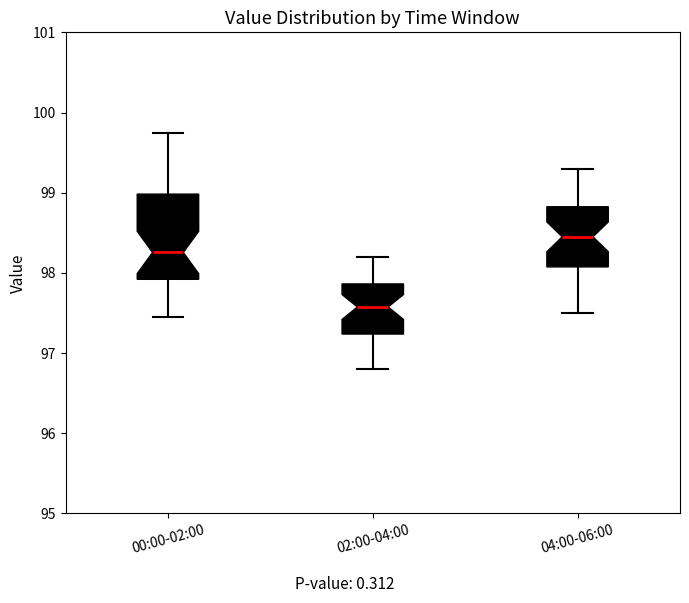

Reading left to right, transcribe this box plot: for each box, give where its median line is, the range the box spans, and where its two whiskers end, as read against the y-axis. The values are not printed on the chart, so give them approximately, as read against the axis.

00:00-02:00: median 98.3, box 97.9 to 99.0, whiskers 97.5 to 99.7
02:00-04:00: median 97.6, box 97.2 to 97.9, whiskers 96.8 to 98.2
04:00-06:00: median 98.5, box 98.1 to 98.8, whiskers 97.5 to 99.3